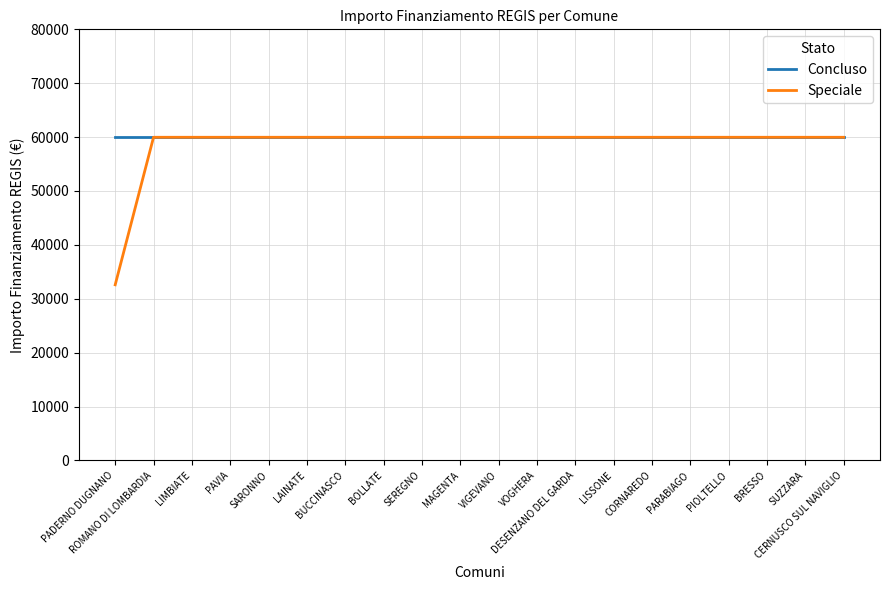

How many lines are shown in the chart?

2